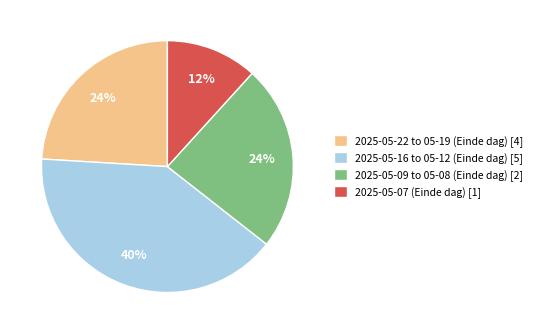

Count the number of slices in the pie.

4